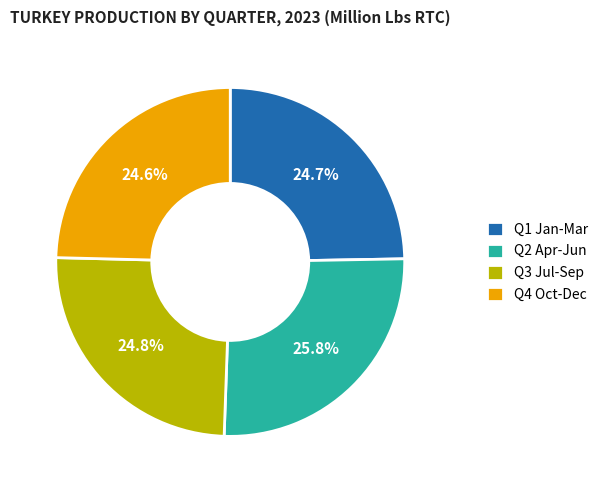

What portion of the pie excludes Q1 Jan-Mar?

75.3%